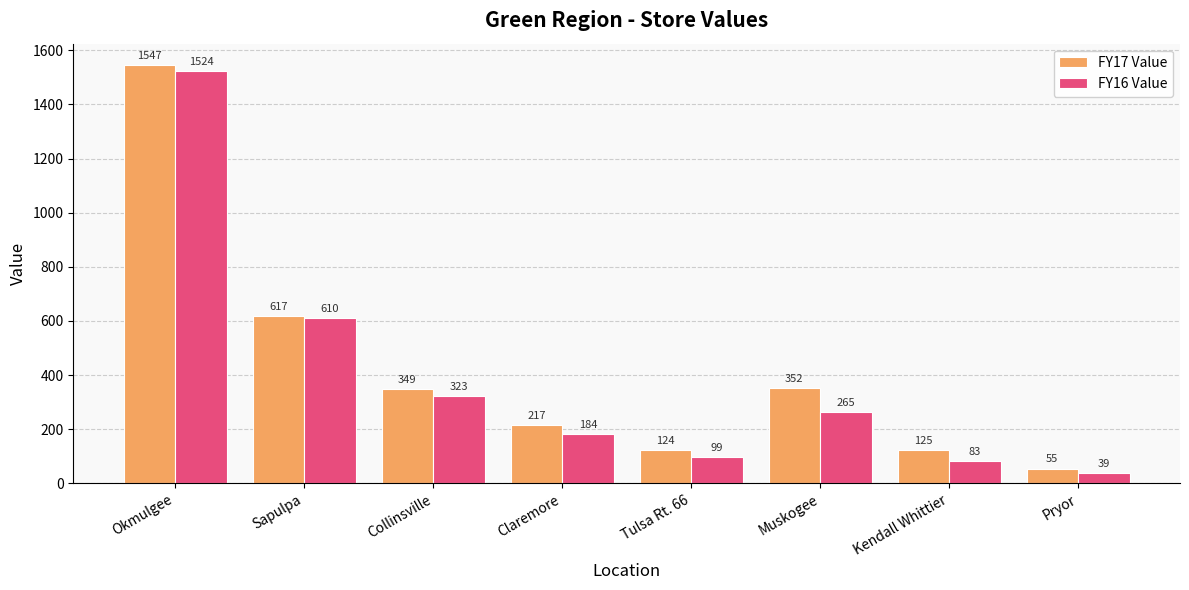

What is the sum of the FY16 Value values at Pryor and Claremore?

223